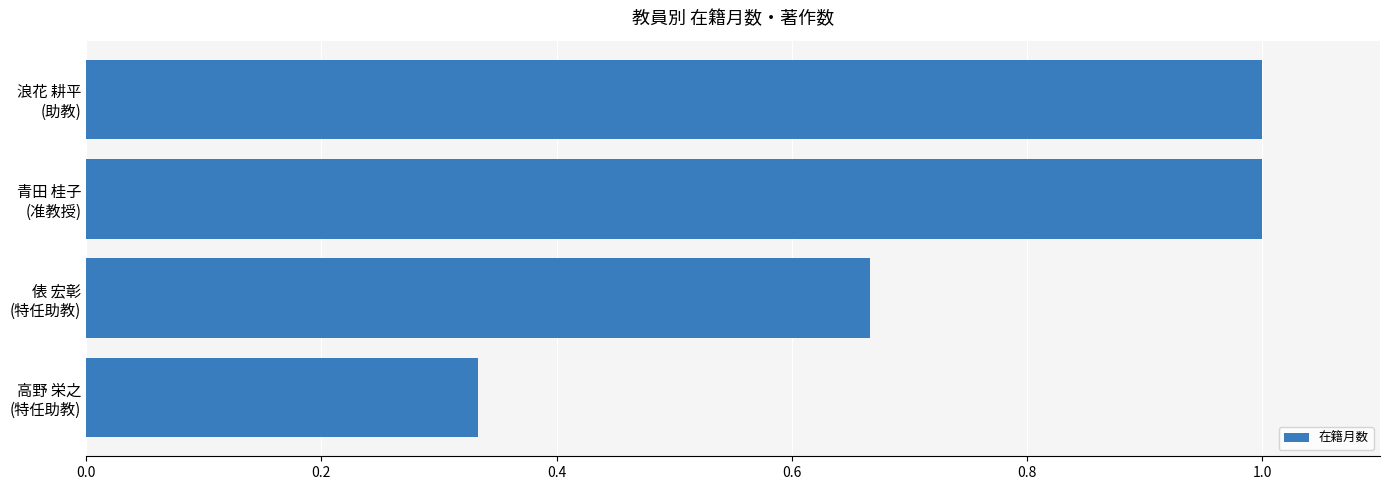

How many values are between 0 and 1?

4